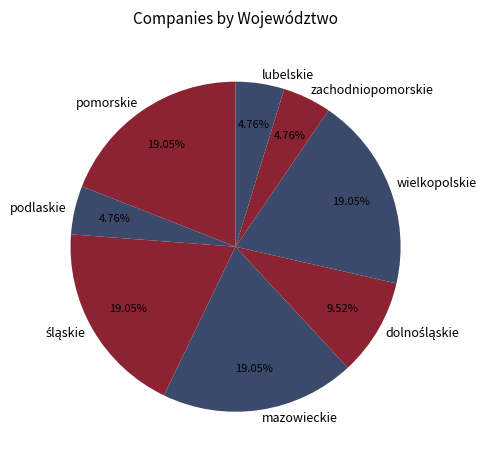

Does any single category account for the majority?

No